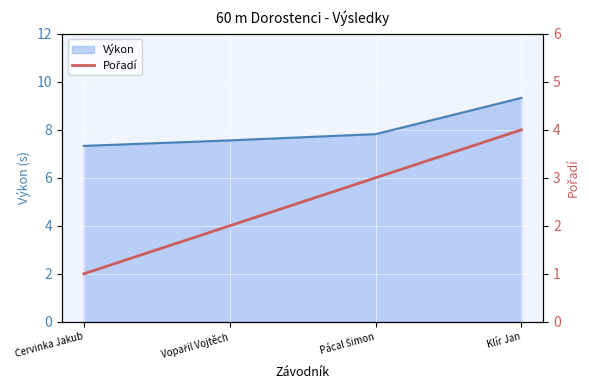

At which label does Výkon reach its peak?

Klír Jan